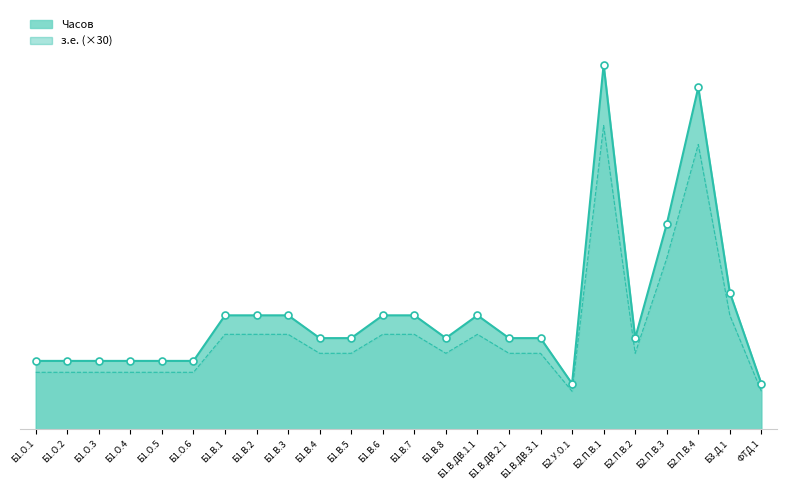

Is the value of Часов at Б2.У.О.1 greater than the value of з.е. at Б1.О.6?

No